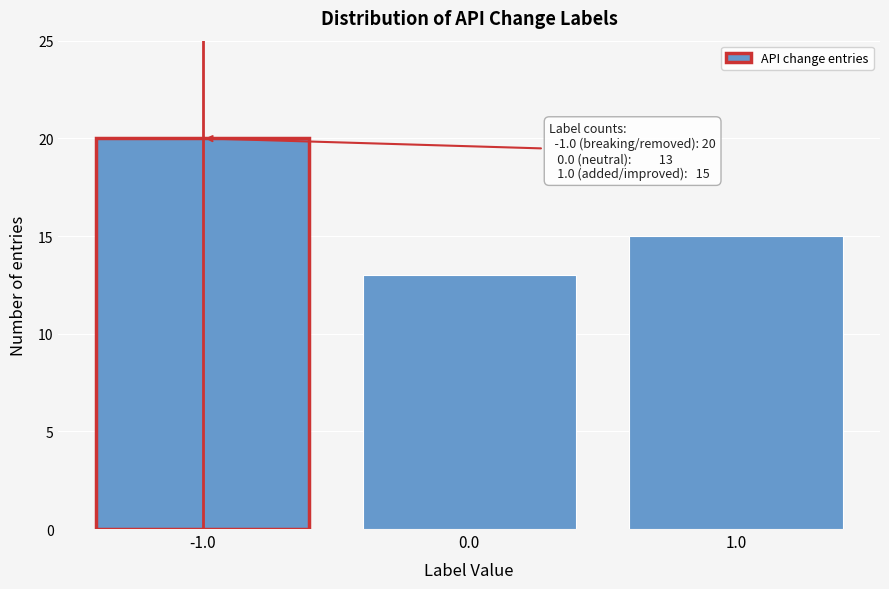

Which range on the x-axis has the tallest bar?

-1.5 to -0.5